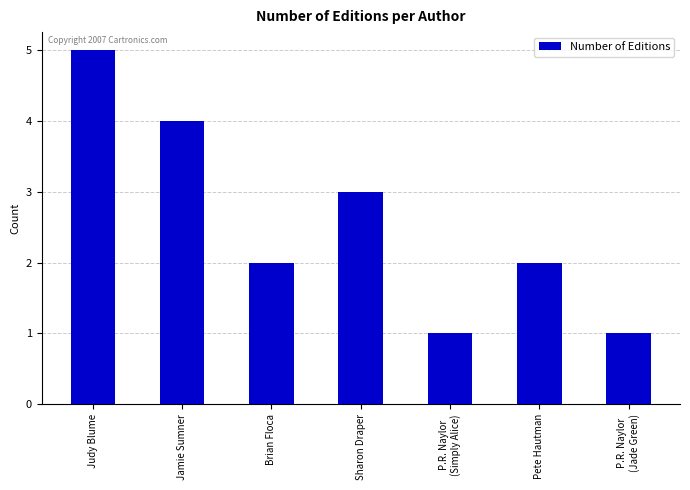

What is the maximum value shown in the chart?

5